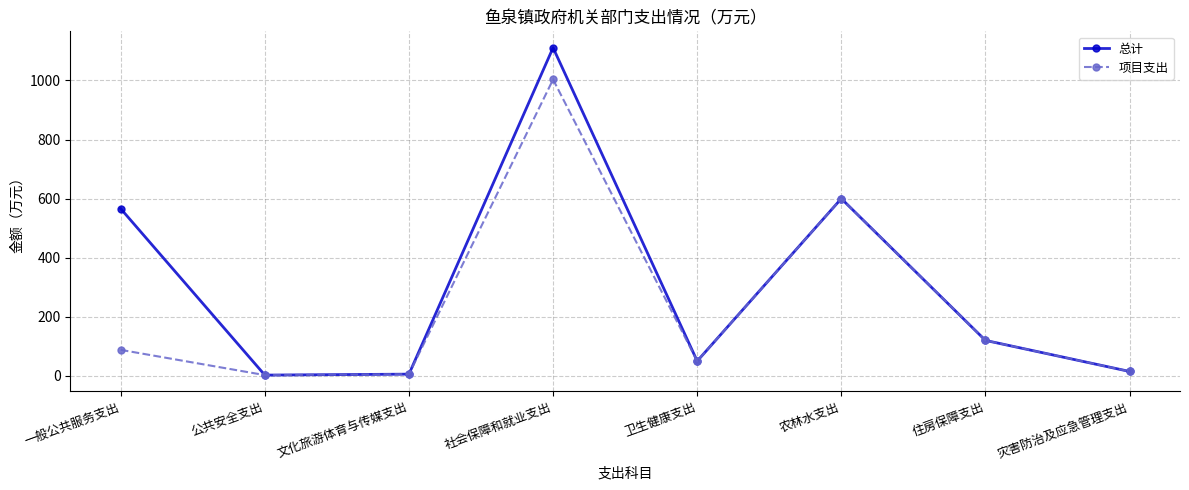

The value of 总计 at 农林水支出 is 151.4. True or false?

False